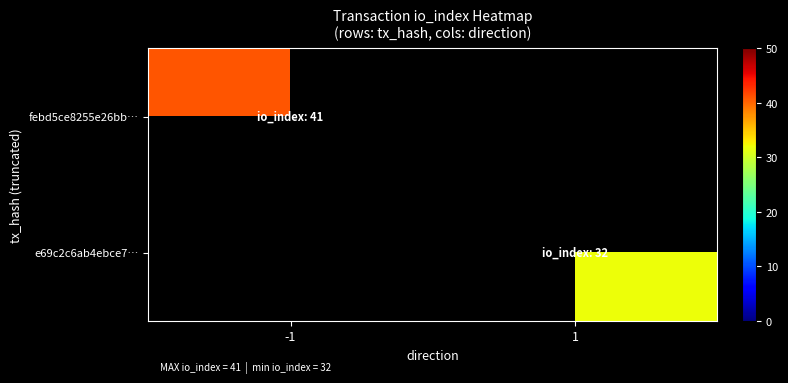

Rank the series by their maximum value, from highest to lowest.

febd5ce8255e26bb…, e69c2c6ab4ebce7…